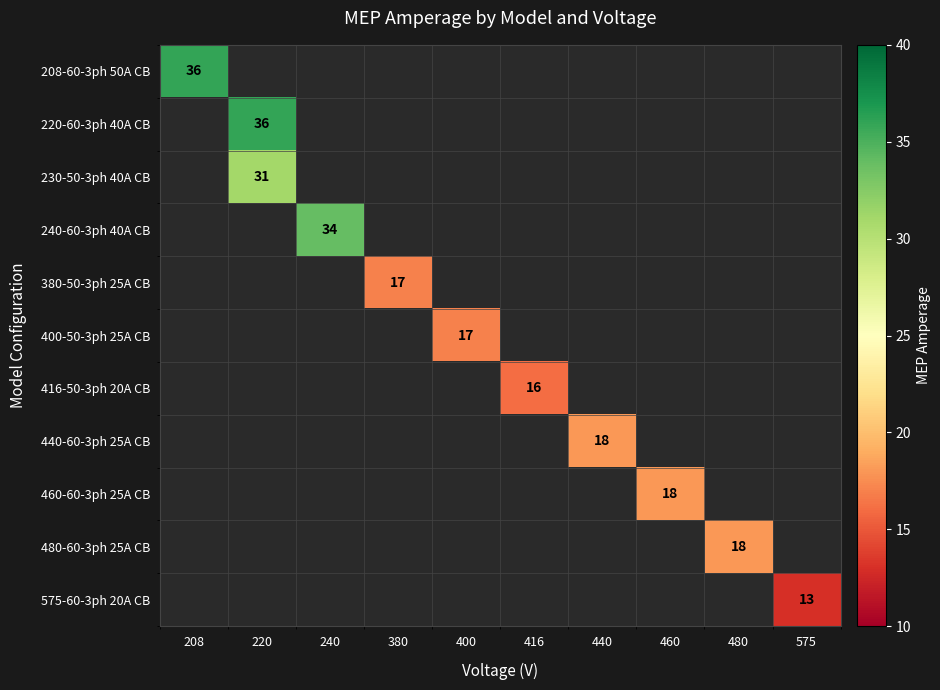

The 380-50-3ph 25A CB series shows 4 at 380. True or false?

False